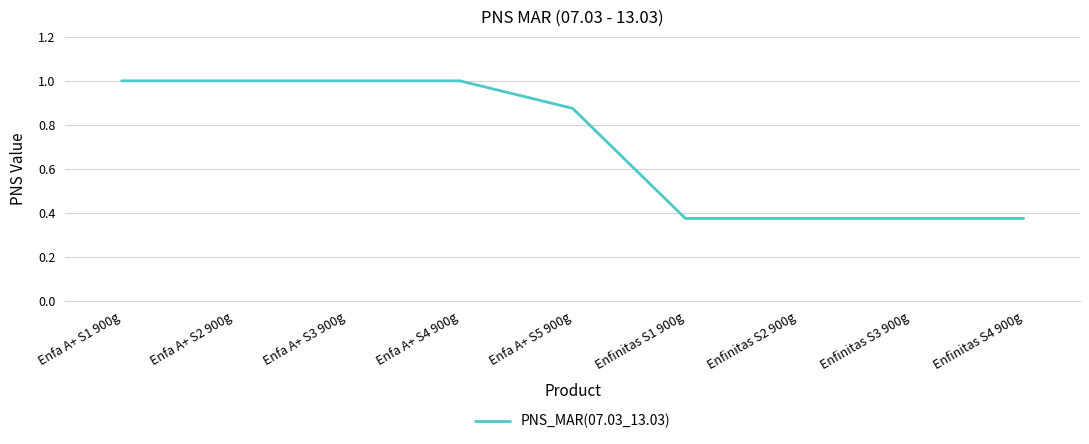

What position from the right is Enfinitas S3 900g?

2